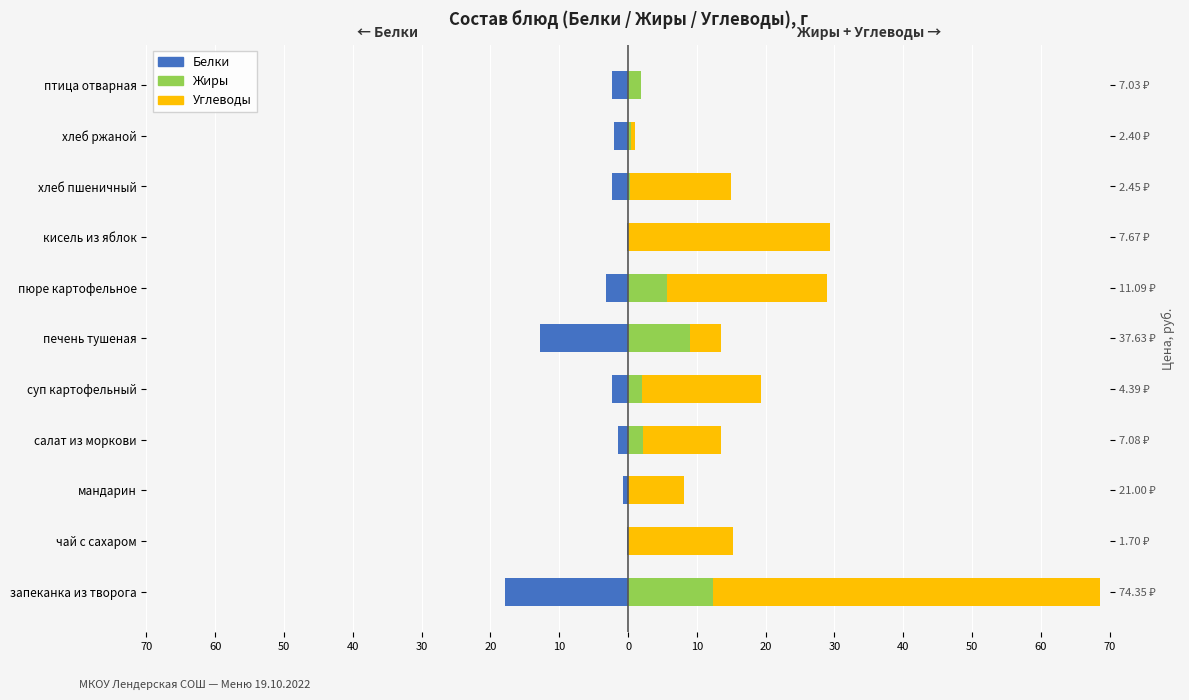

How many values in the Жиры series exceed 1?

6